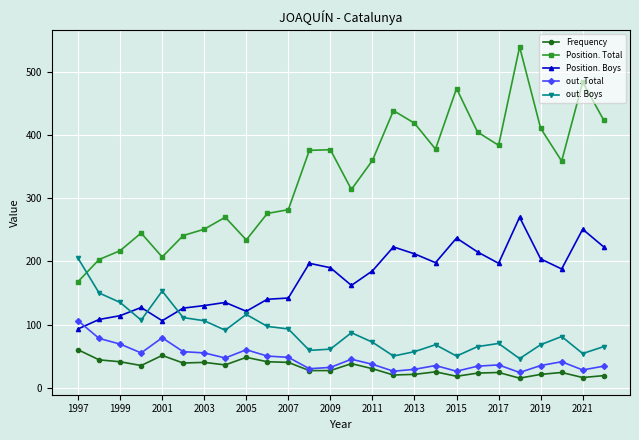

True or false: out. Boys and Frequency cross at least once.

False